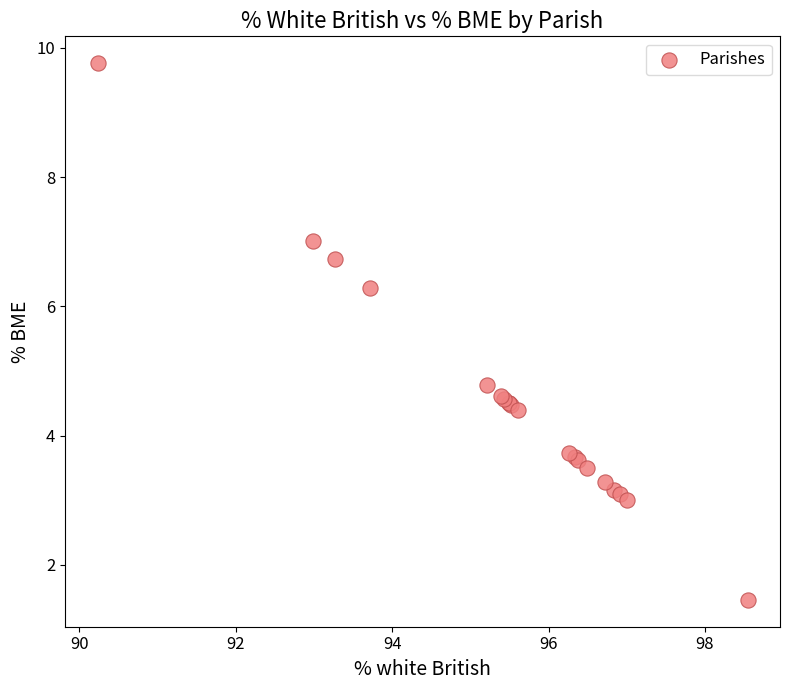

What Y value in the scatter plot is closest to 5?

4.8